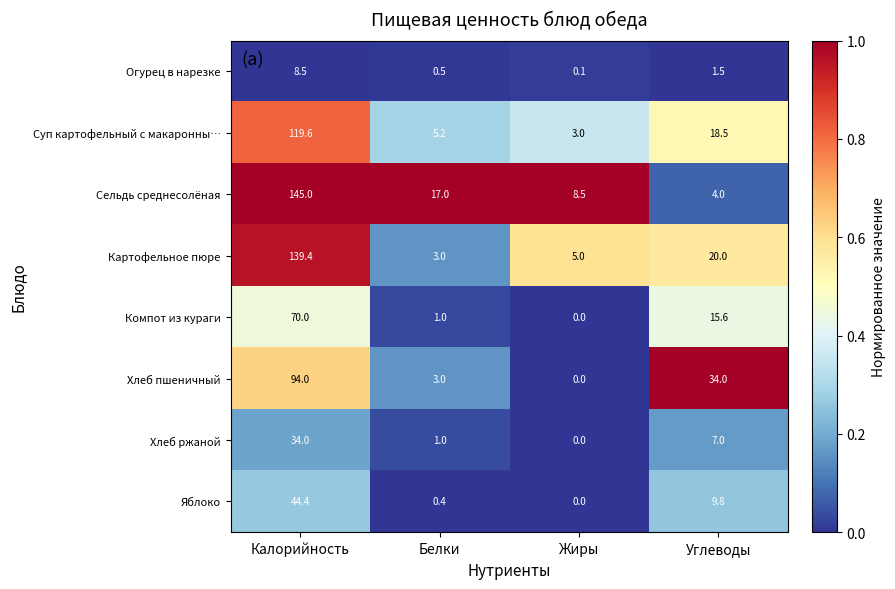

Rank the series at Калорийность from lowest to highest value.

Огурец в нарезке, Хлеб ржаной, Яблоко, Компот из кураги, Хлеб пшеничный, Суп картофельный с макаронны…, Картофельное пюре, Сельдь среднесолёная